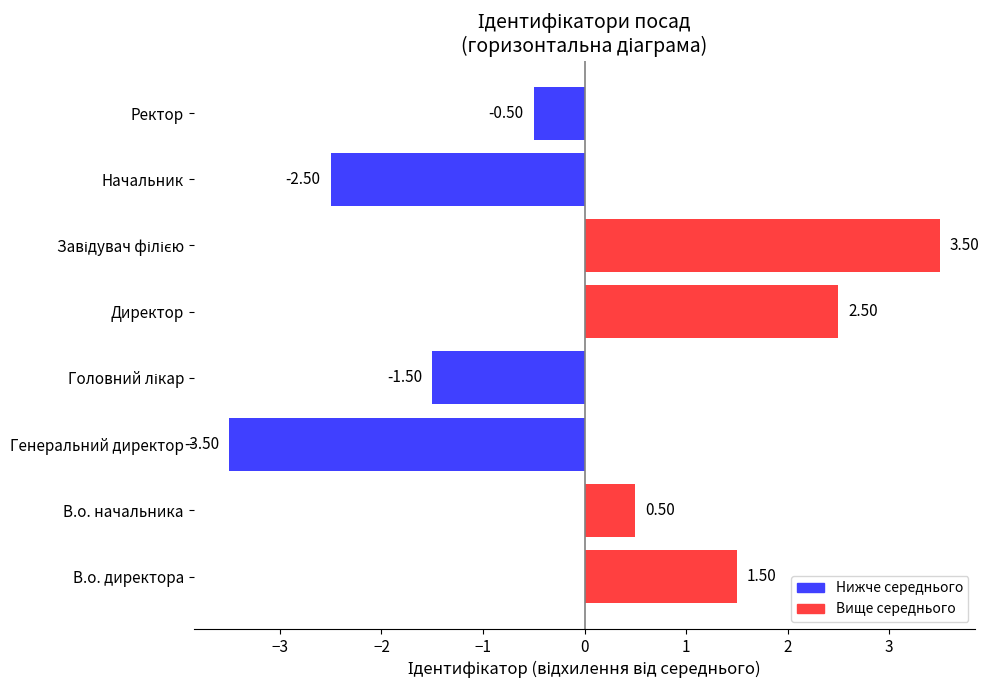

What is the difference between the values at В.о. директора and В.о. начальника?

1.0